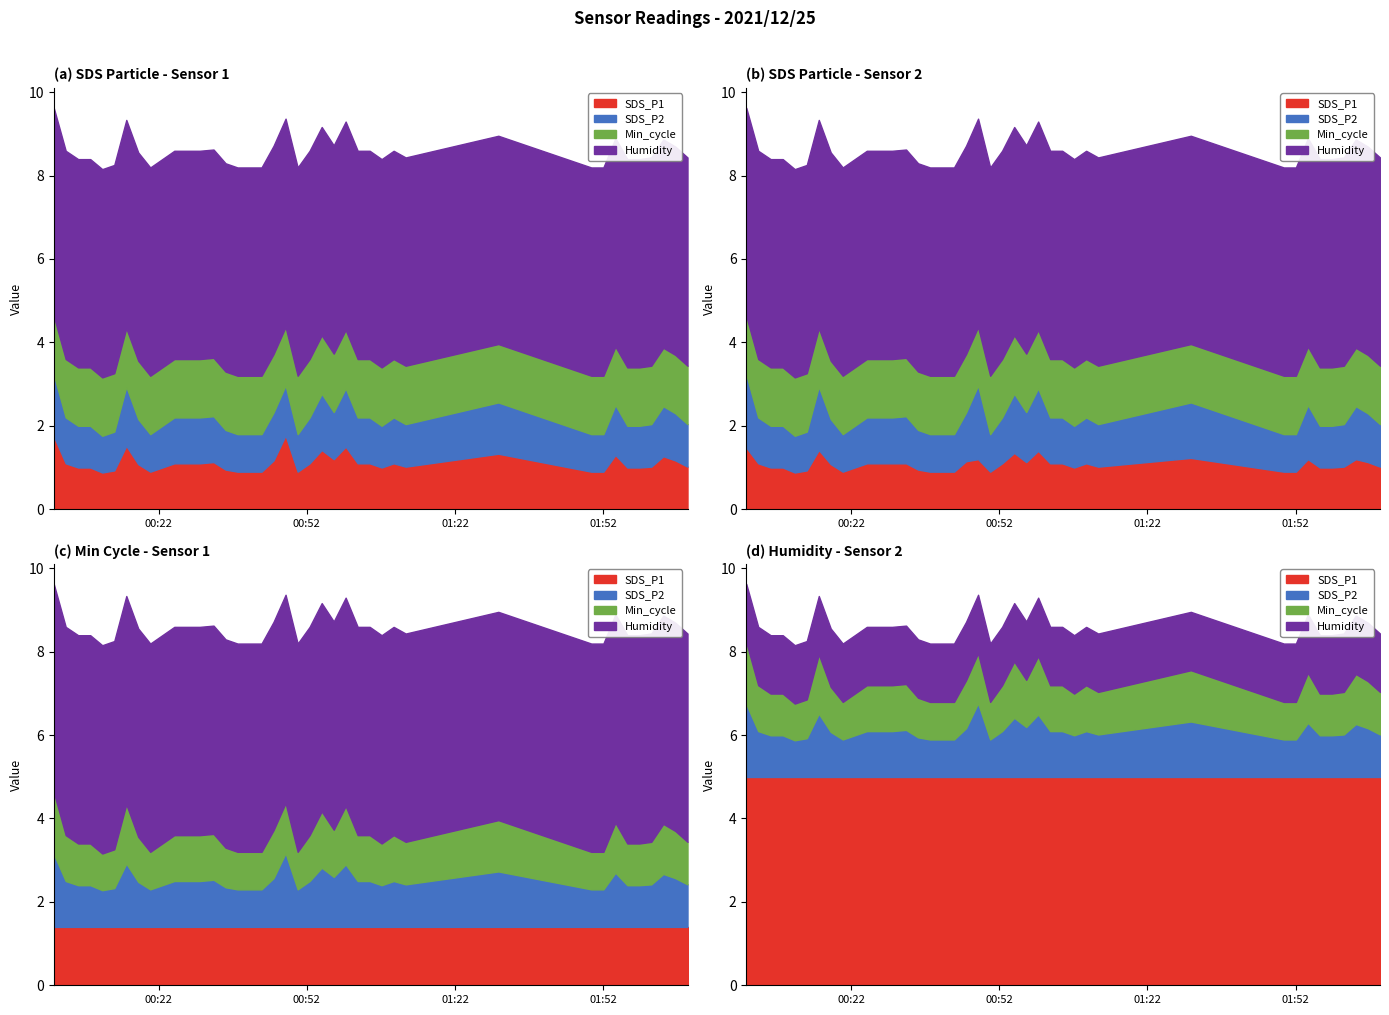

The value of Min_cycle at 2021/12/25 00:25:10 is 43.3. True or false?

False